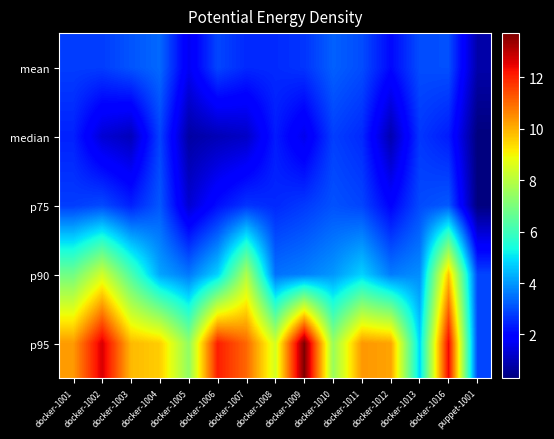

Reading left to right, what are all the values shown in this chart?

mean: docker-1001=2.8	docker-1002=2.8	docker-1003=3.1	docker-1004=3.4	docker-1005=1.7	docker-1006=2.9	docker-1007=2.5	docker-1008=2.5	docker-1009=2.7	docker-1010=3.3	docker-1011=3.0	docker-1012=2.1	docker-1013=3.0	docker-1016=3.0	puppet-1001=0.8
median: docker-1001=2.4	docker-1002=1.3	docker-1003=1.0	docker-1004=2.9	docker-1005=0.7	docker-1006=1.0	docker-1007=1.1	docker-1008=2.3	docker-1009=1.6	docker-1010=2.8	docker-1011=2.5	docker-1012=0.9	docker-1013=2.7	docker-1016=2.3	puppet-1001=0.3
p75: docker-1001=2.8	docker-1002=3.0	docker-1003=2.4	docker-1004=3.1	docker-1005=1.3	docker-1006=2.2	docker-1007=2.7	docker-1008=2.5	docker-1009=2.8	docker-1010=3.1	docker-1011=2.9	docker-1012=2.0	docker-1013=3.0	docker-1016=3.2	puppet-1001=0.3
p90: docker-1001=6.8	docker-1002=8.4	docker-1003=6.3	docker-1004=4.2	docker-1005=3.6	docker-1006=4.8	docker-1007=7.8	docker-1008=3.5	docker-1009=3.7	docker-1010=4.0	docker-1011=4.7	docker-1012=3.6	docker-1013=3.9	docker-1016=9.7	puppet-1001=2.9
p95: docker-1001=10.3	docker-1002=12.7	docker-1003=9.9	docker-1004=9.6	docker-1005=7.4	docker-1006=12.1	docker-1007=11.0	docker-1008=8.4	docker-1009=13.7	docker-1010=7.5	docker-1011=10.3	docker-1012=10.2	docker-1013=4.8	docker-1016=12.4	puppet-1001=2.9